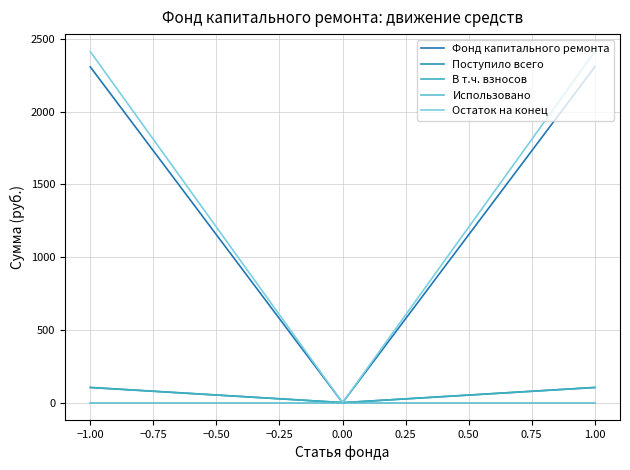

What is the sum of all Фонд капитального ремонта values?

347287.1